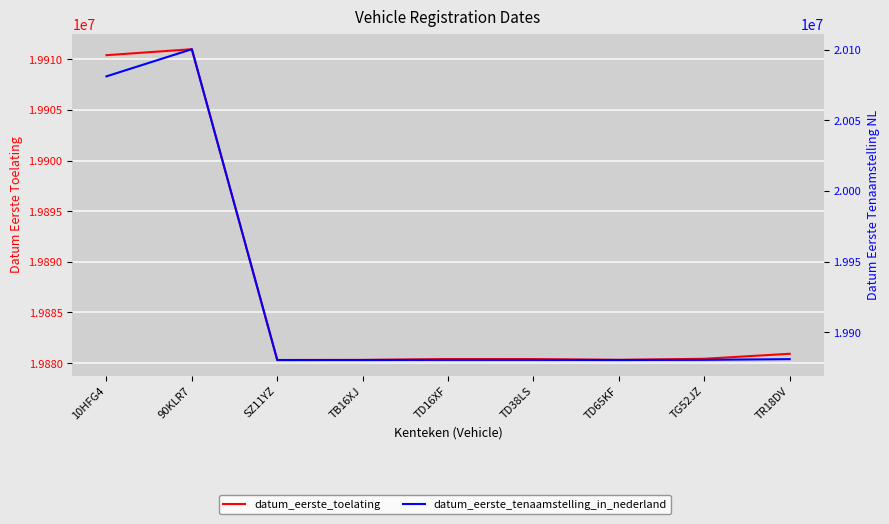

What is the label of the 9th point from the left?

TR18DV